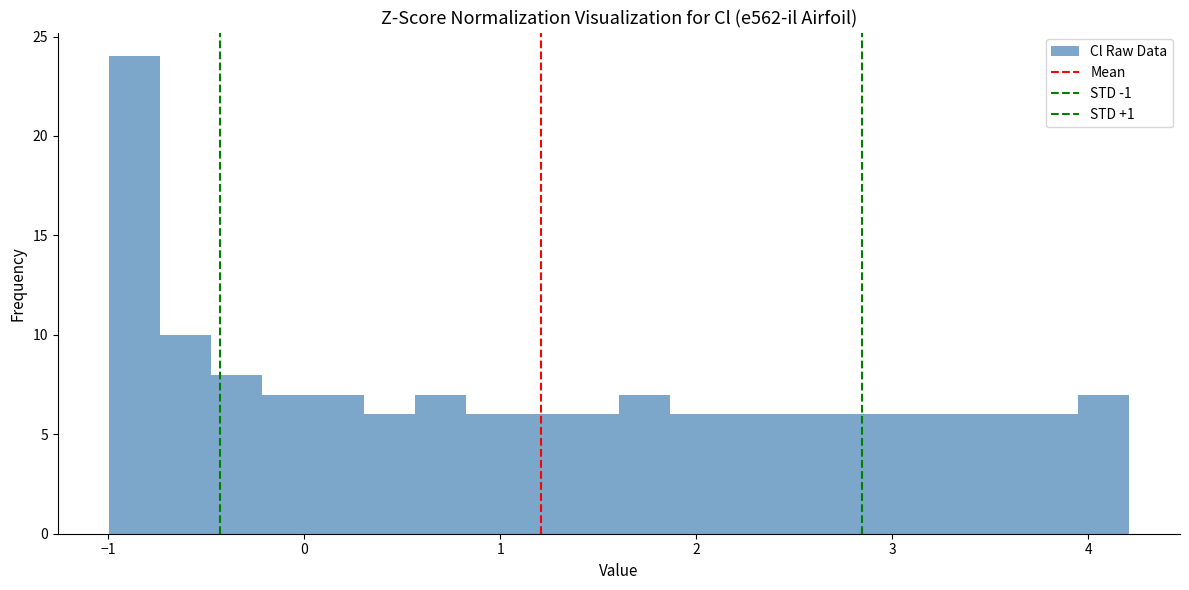

Around what value on the x-axis is the tallest bar? Give the approximate position of its centre, as read against the axis.

-0.9